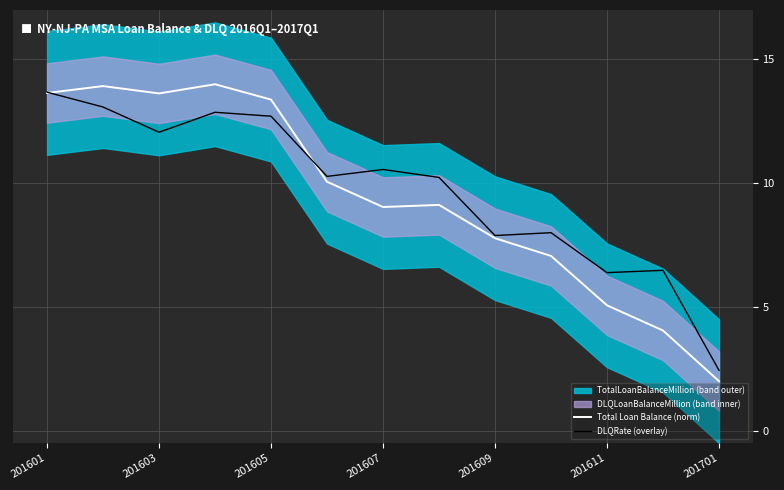

What is the value of the Total Loan Balance (norm) point at the 10th from the left?

7.1